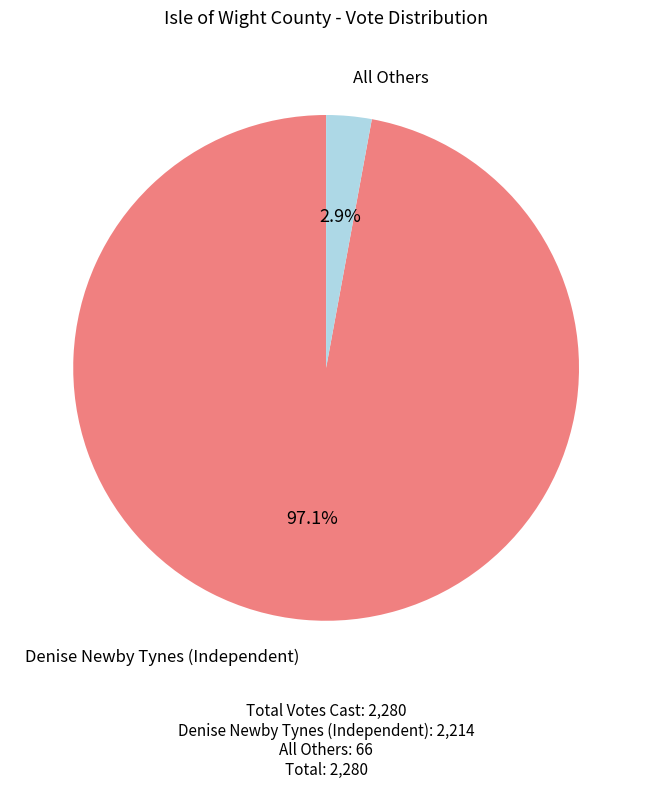

Is there a majority slice in this chart?

Yes